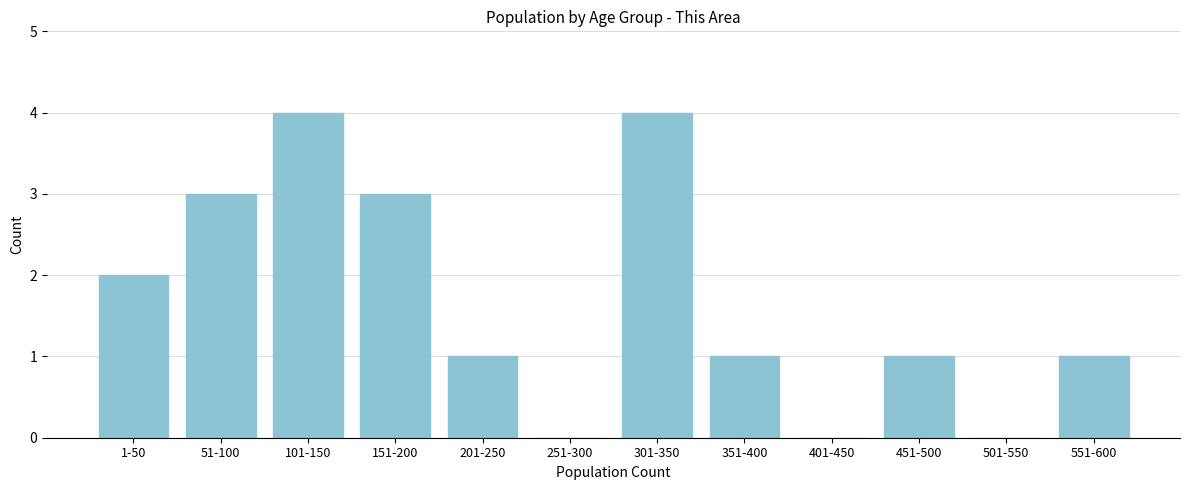

Reading left to right, extract all data points from this chart.

1-50=2	51-100=3	101-150=4	151-200=3	201-250=1	251-300=0	301-350=4	351-400=1	401-450=0	451-500=1	501-550=0	551-600=1